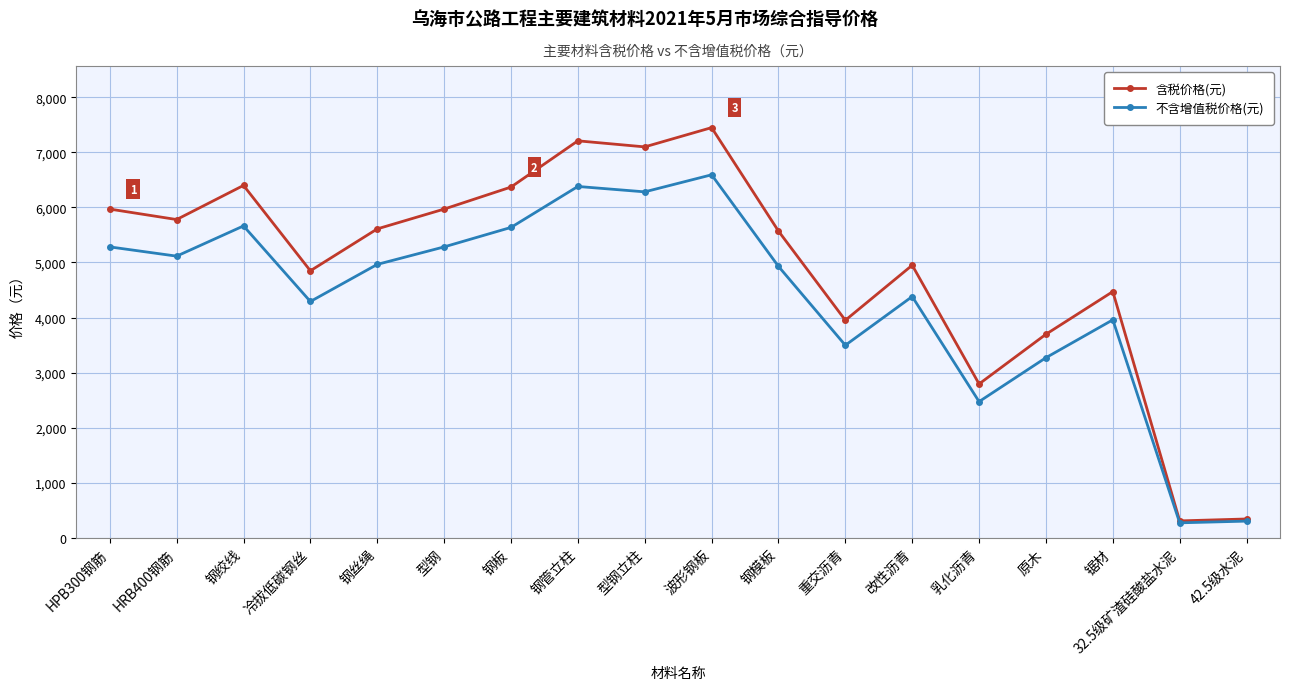

At which category does 含税价格(元) reach its first local valley?

HRB400钢筋